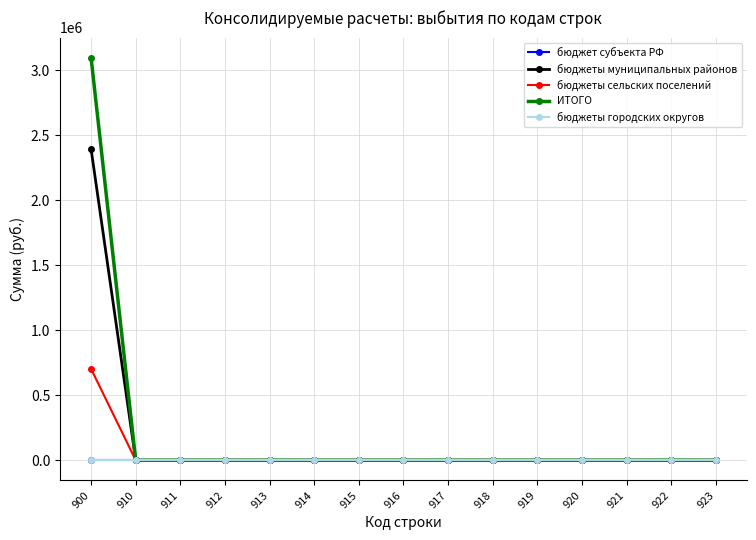

Reading left to right, transcribe all the data shown in this chart.

бюджет субъекта РФ: 900=0	910=0	911=0	912=0	913=0	914=0	915=0	916=0	917=0	918=0	919=0	920=0	921=0	922=0	923=0
бюджеты муниципальных районов: 900=2392363	910=0	911=0	912=0	913=0	914=0	915=0	916=0	917=0	918=0	919=0	920=0	921=0	922=0	923=0
бюджеты сельских поселений: 900=702900	910=0	911=0	912=0	913=0	914=0	915=0	916=0	917=0	918=0	919=0	920=0	921=0	922=0	923=0
ИТОГО: 900=3095263	910=0	911=0	912=0	913=0	914=0	915=0	916=0	917=0	918=0	919=0	920=0	921=0	922=0	923=0
бюджеты городских округов: 900=0	910=0	911=0	912=0	913=0	914=0	915=0	916=0	917=0	918=0	919=0	920=0	921=0	922=0	923=0